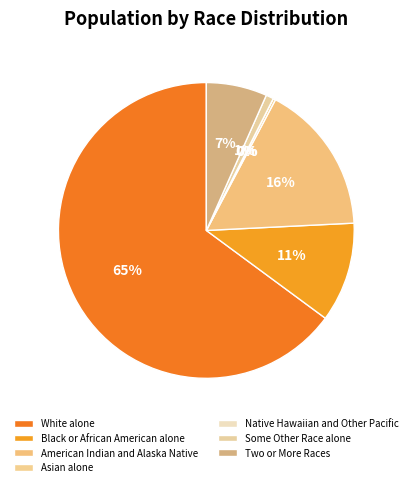

The Two or More Races slice represents 7% of the pie. True or false?

True